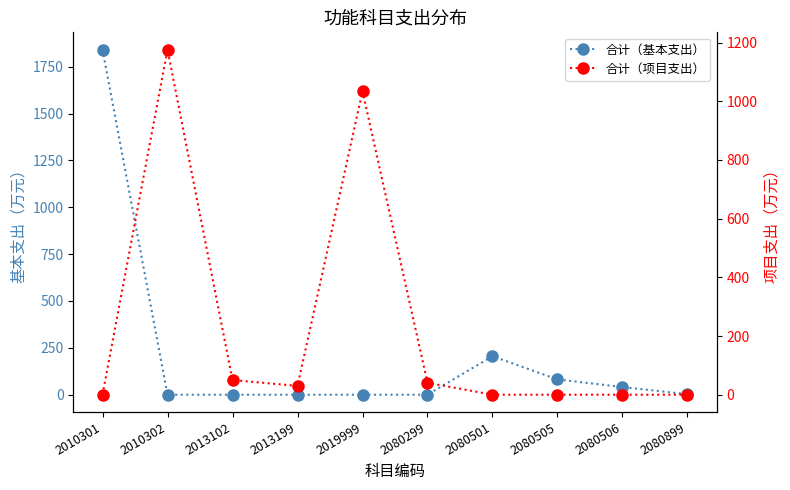

Which label corresponds to the smallest value in the chart?

2010302